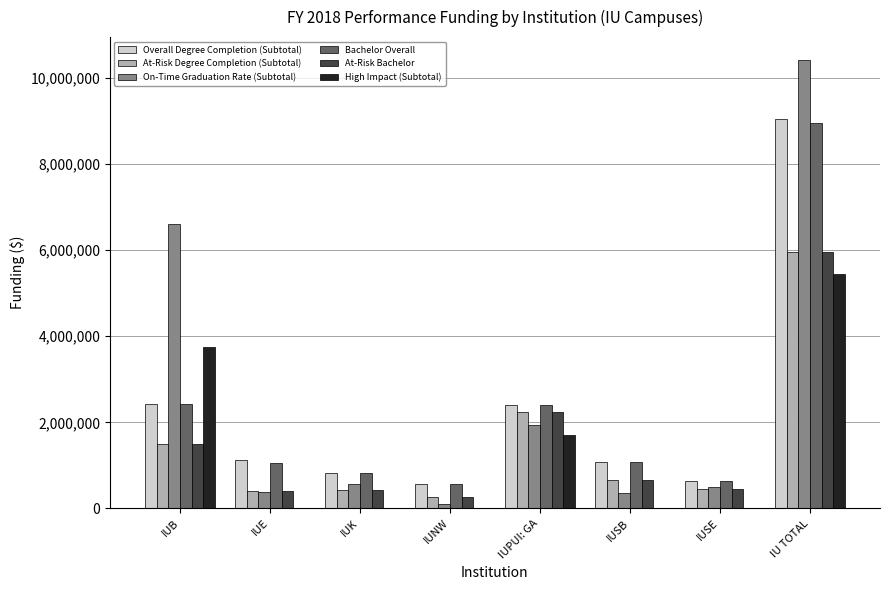

What is the sum of all At-Risk Bachelor values?

11910448